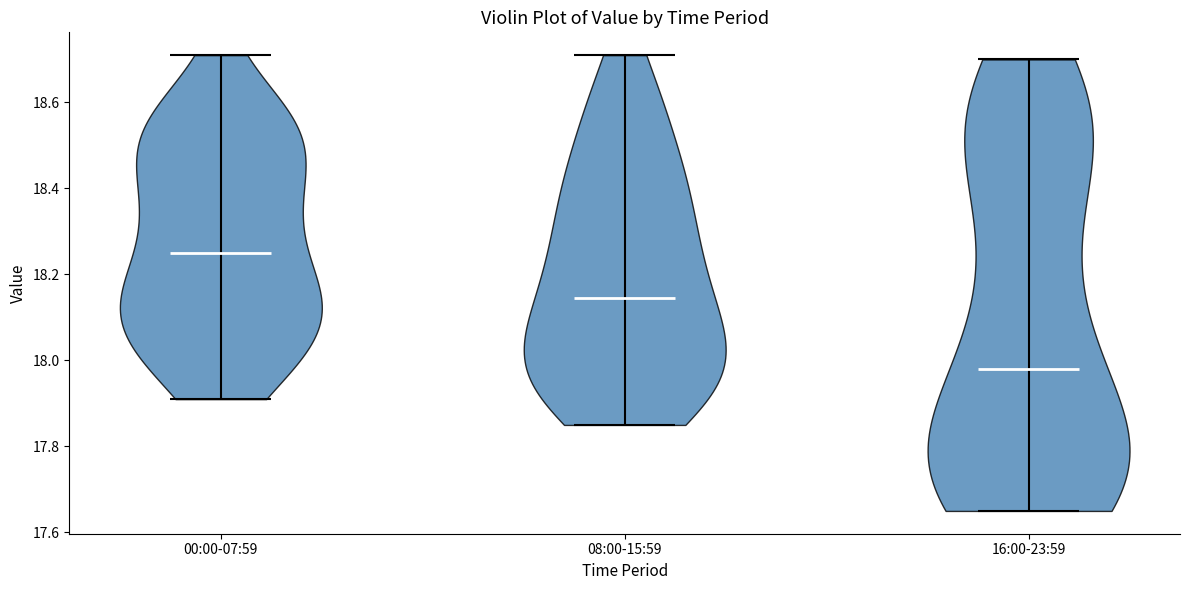

Which violin has the highest median line?

00:00-07:59